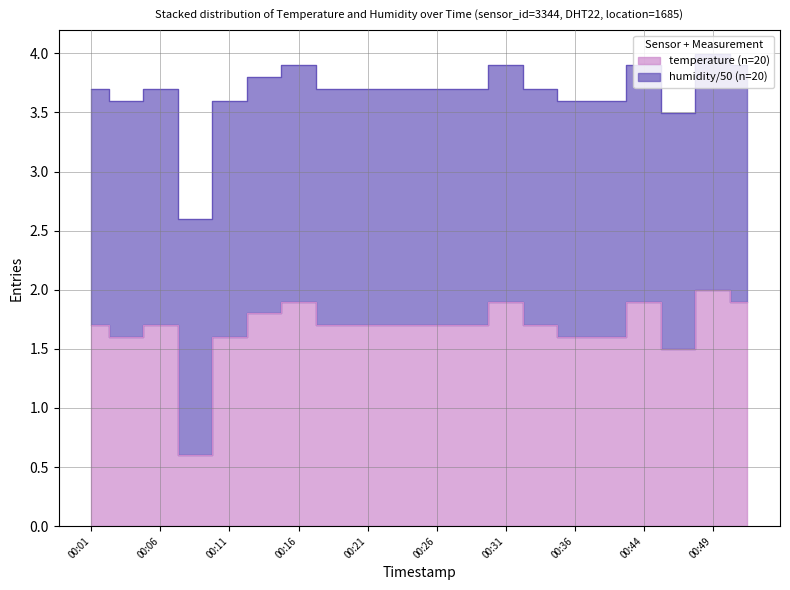

What is the maximum value shown in the chart?

2.0